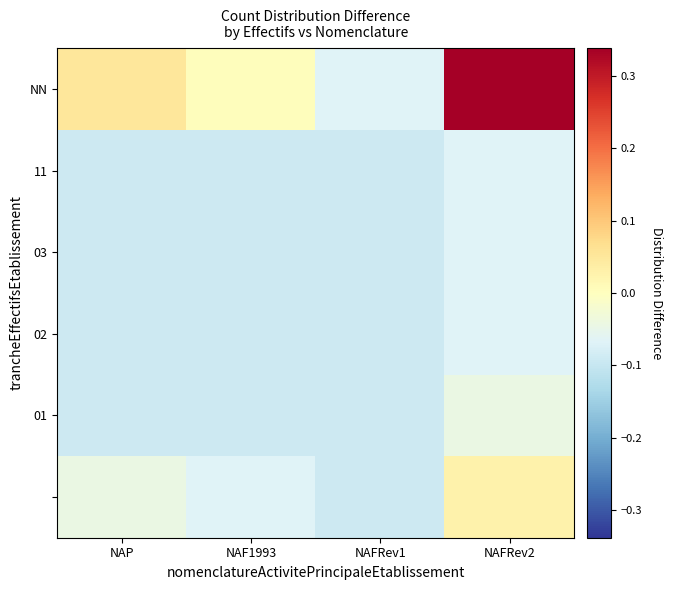

What is the difference between the highest and lowest values at NAF1993?

0.1